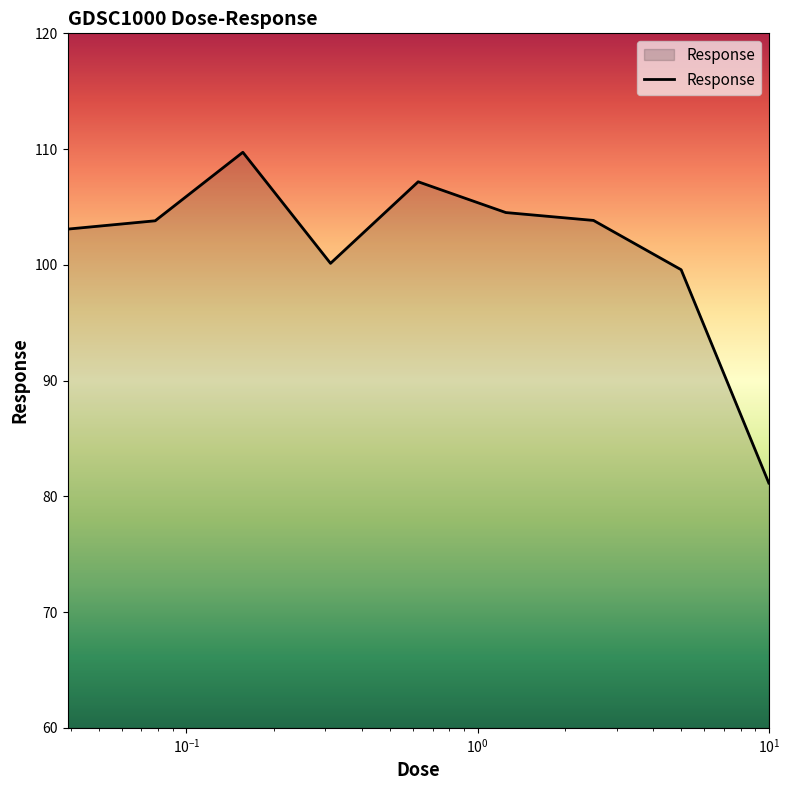

Reading left to right, extract all data points from this chart.

103.1	103.8	109.7	100.1	107.2	104.5	103.8	99.6	81.1